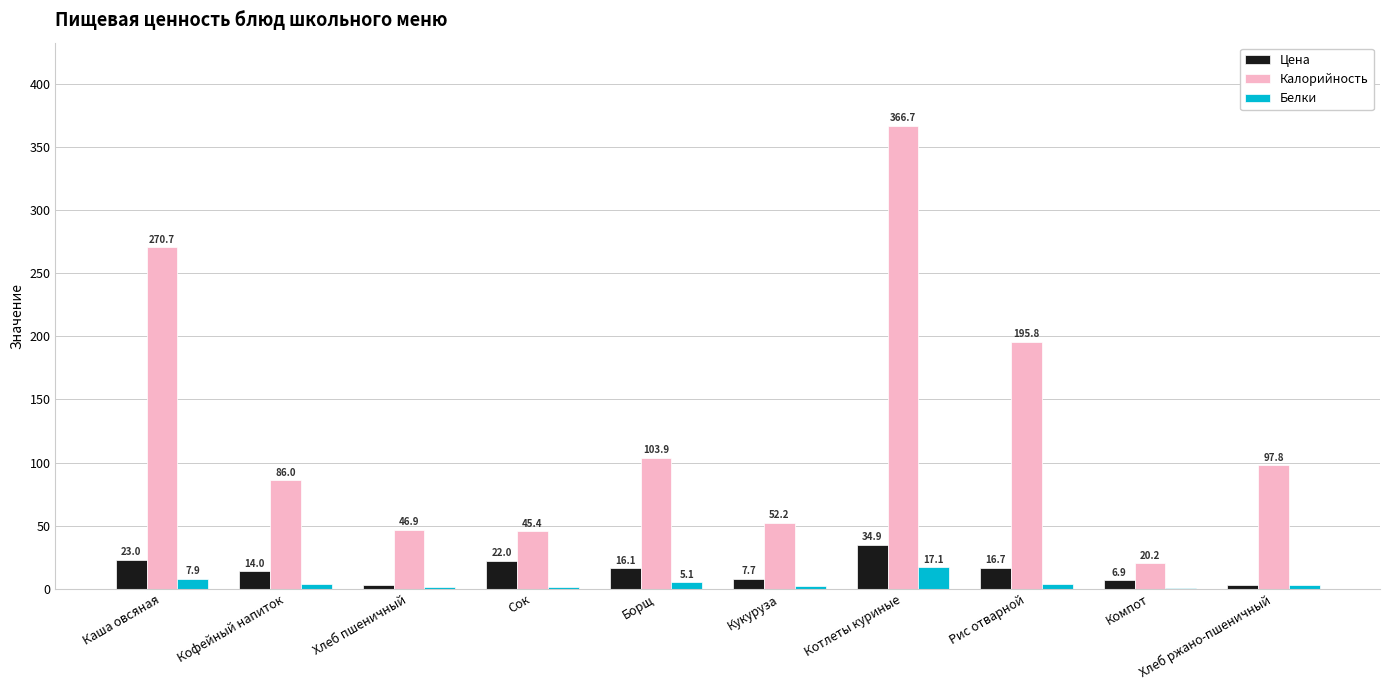

Does the chart contain stacked bars?

No